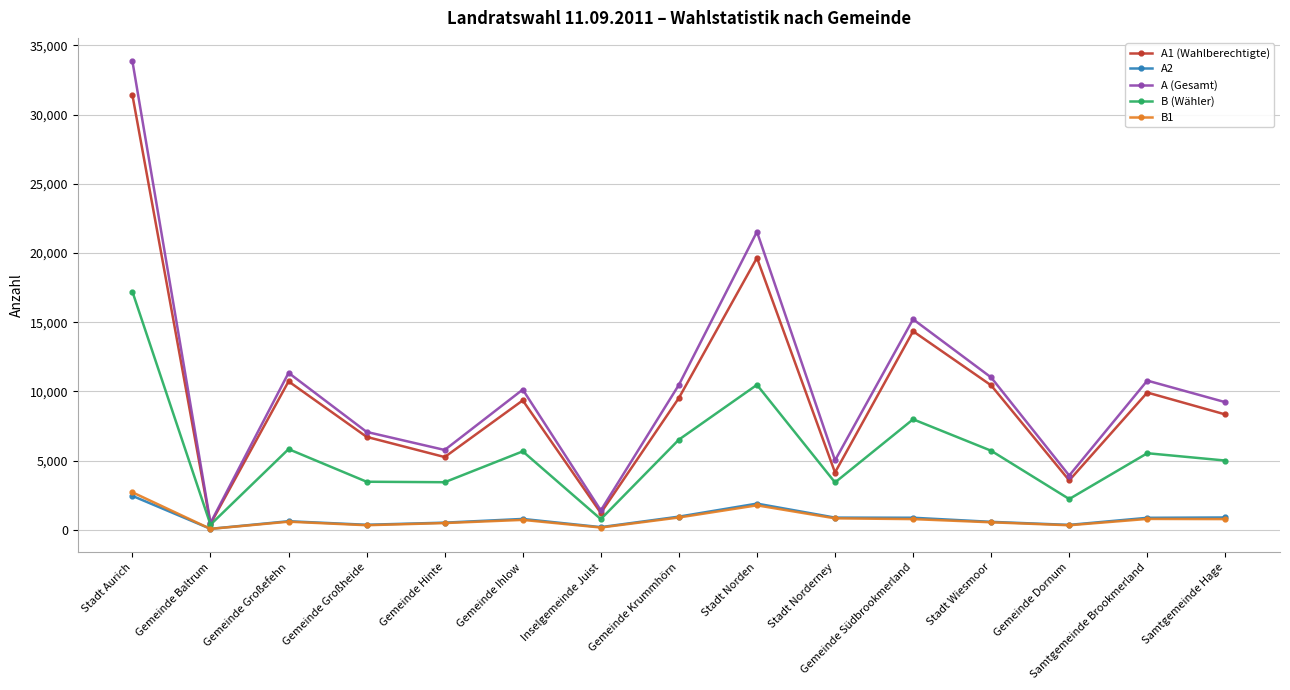

What is the spread (max minus min) of values at Samtgemeinde Brookmerland?

9995